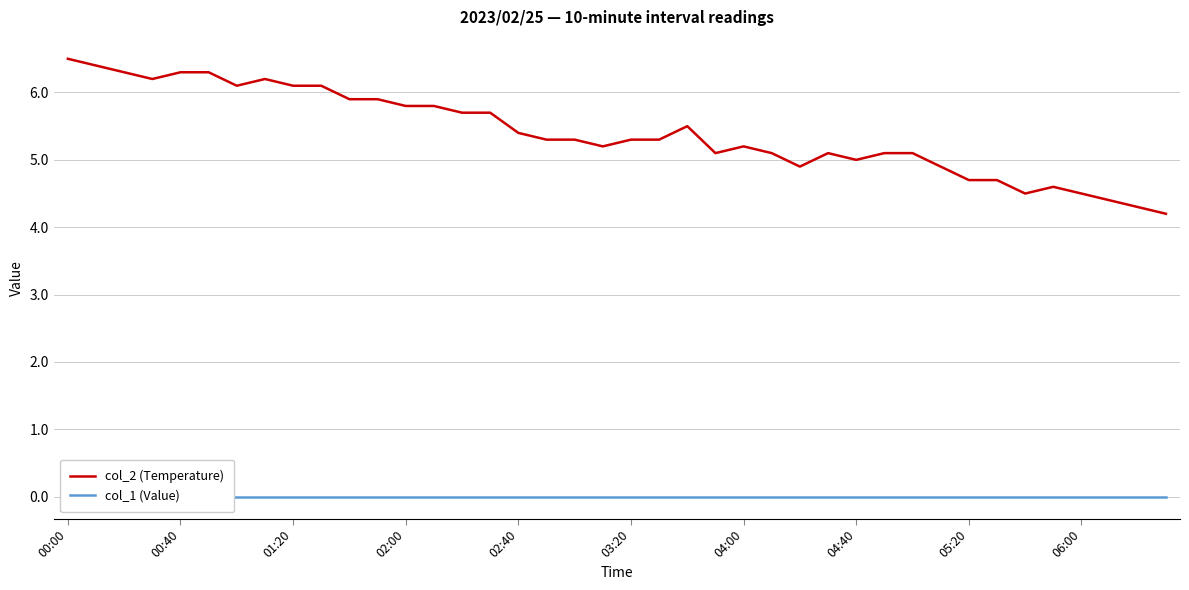

True or false: col_2 (Temperature) has a value of 2.8 at 00:00.

False